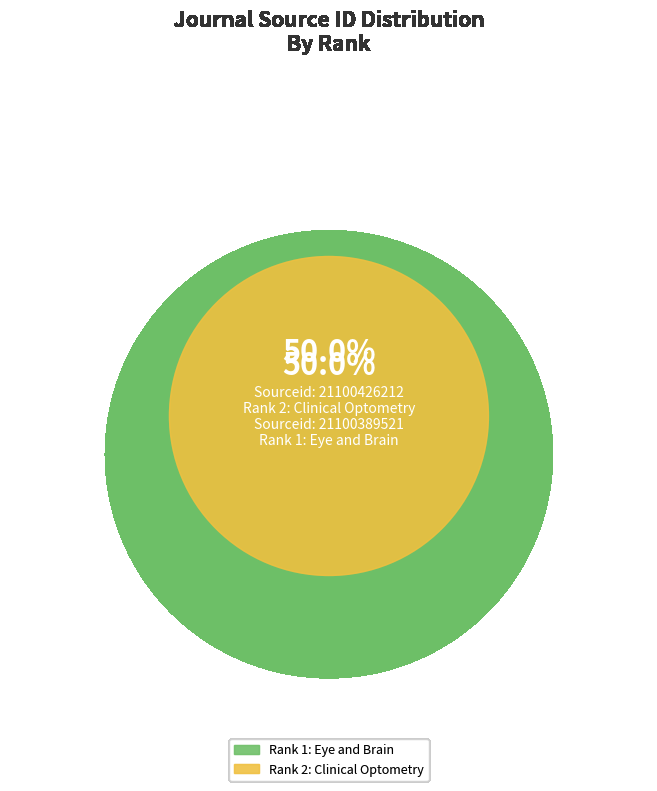

Which slice is the smallest?

Rank 1: Eye and Brain